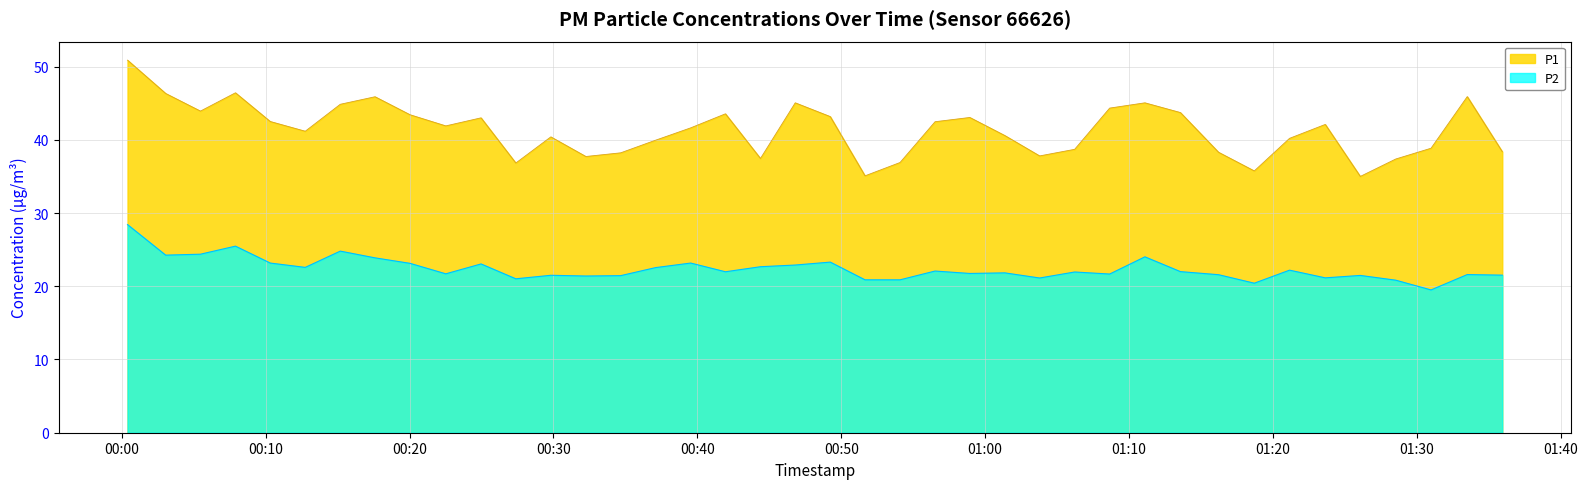

Is it true that P2 equals 17.0 at 2022-11-15T00:00:24?

False